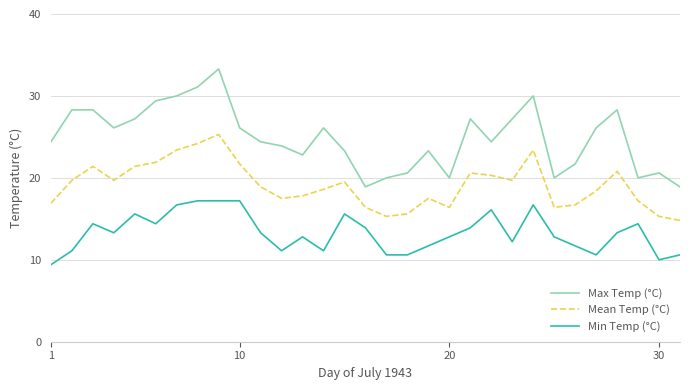

True or false: Min Temp (°C) and Max Temp (°C) cross at least once.

False